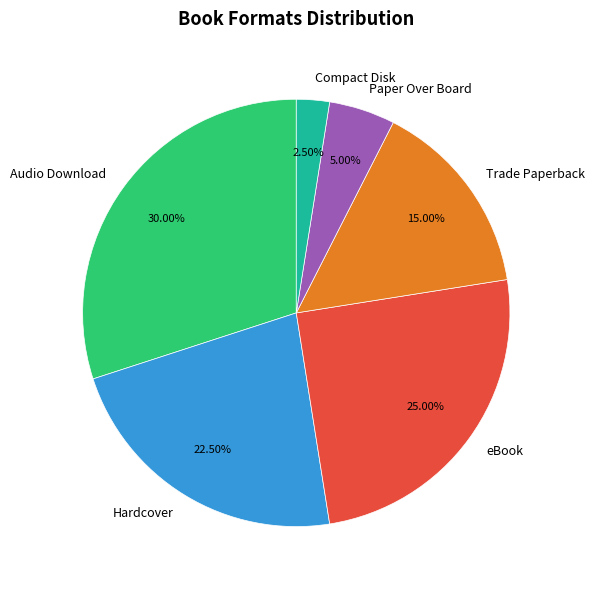

Do Trade Paperback and eBook together represent more than half of the pie?

No